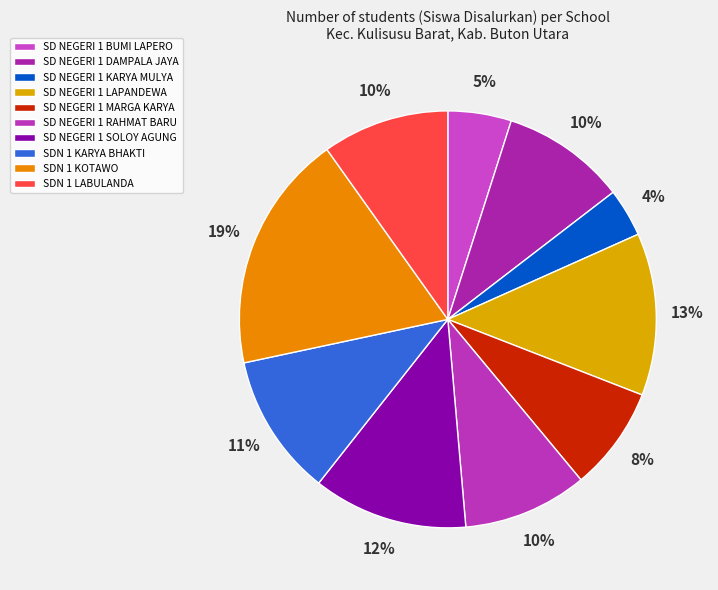

Does SD NEGERI 1 MARGA KARYA represent more than half of the total?

No